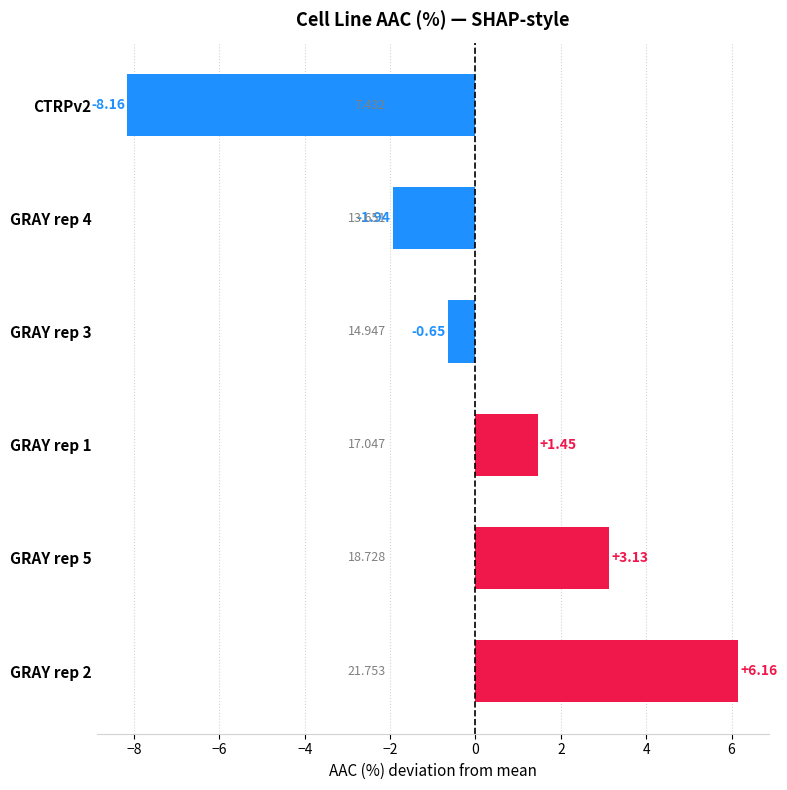

Rank the categories by value from highest to lowest.

GRAY rep 2, GRAY rep 5, GRAY rep 1, GRAY rep 3, GRAY rep 4, CTRPv2